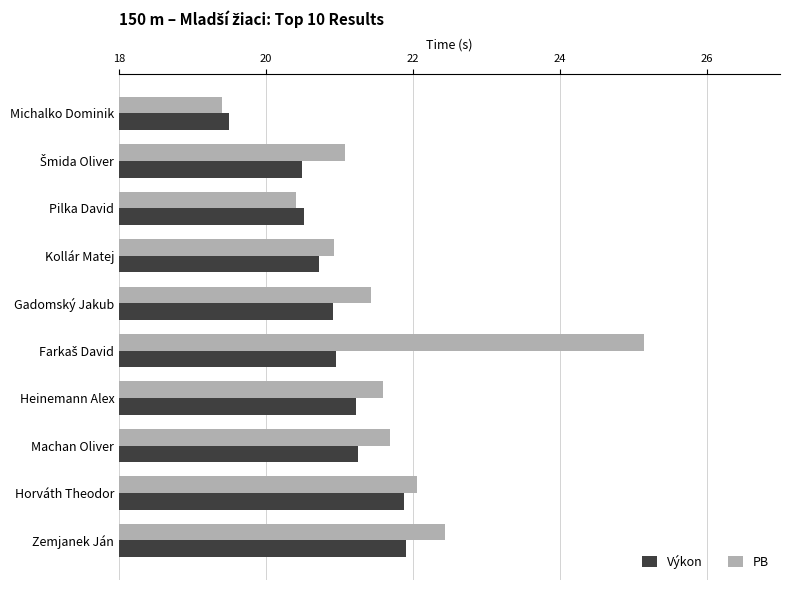

Which series has the largest total across all categories?

PB